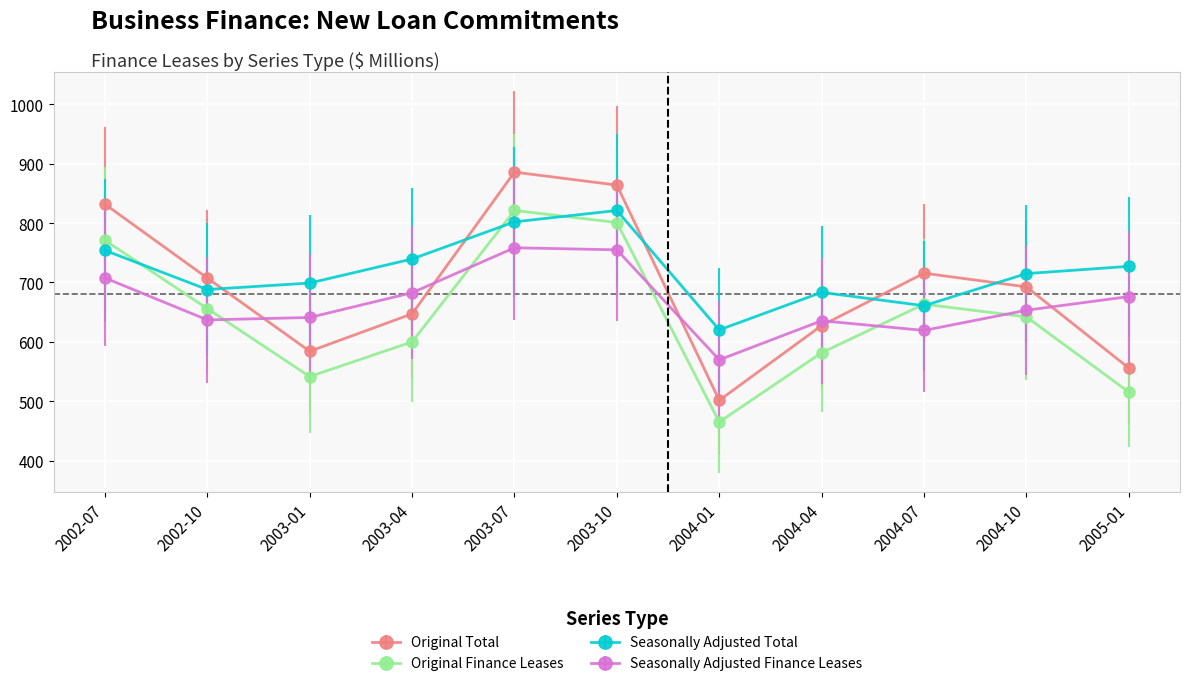

Is the value of Seasonally Adjusted Finance Leases at 2005-01 greater than the value of Original Total at 2004-10?

No